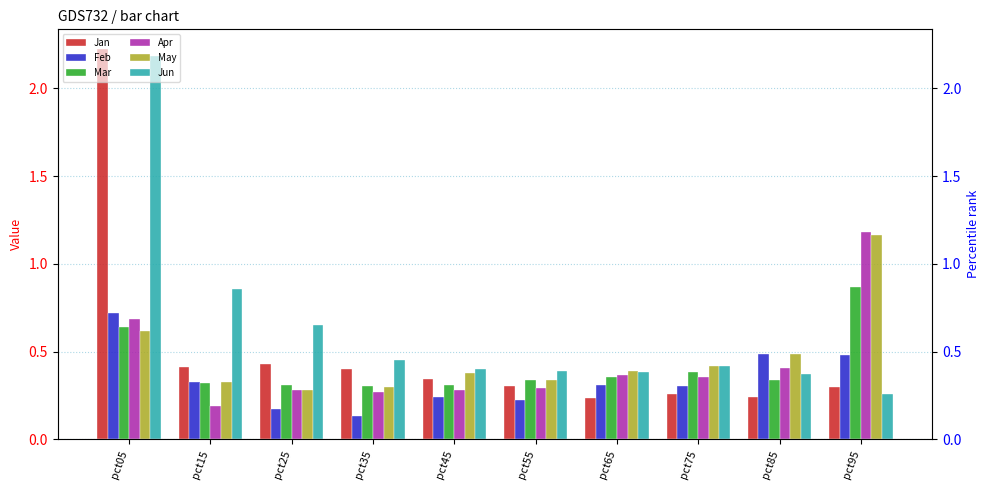

At how many categories does at least one series exceed 1?

2